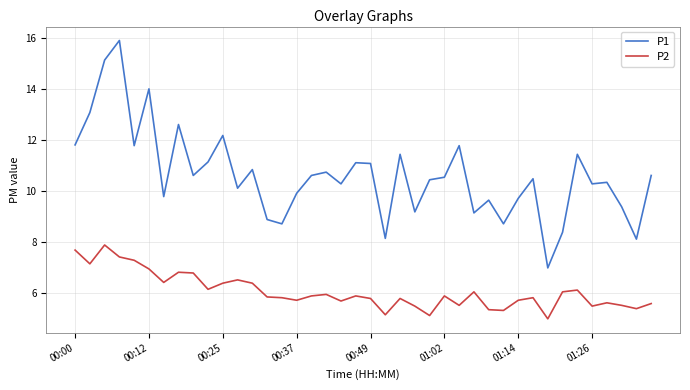

What is the maximum value shown in the chart?

15.9